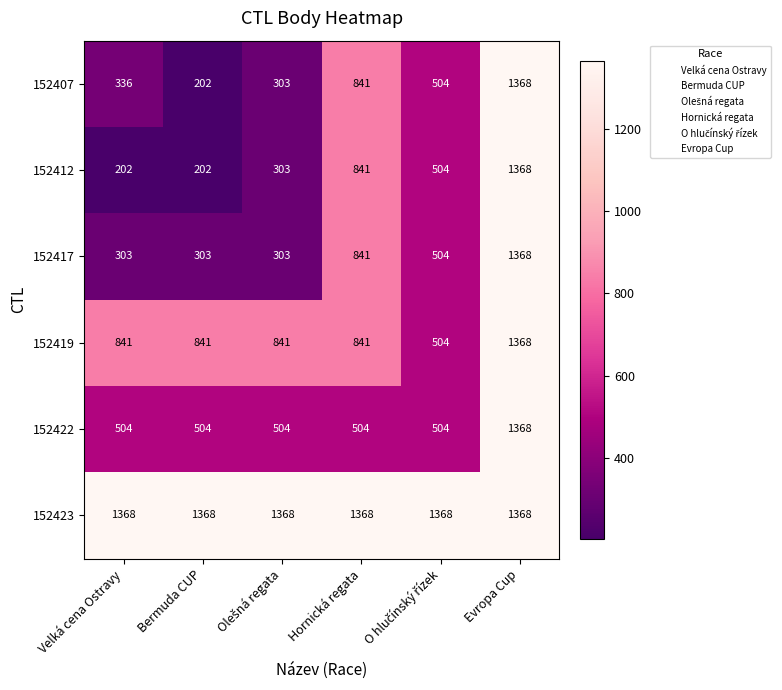

What is the greatest value displayed?

1368